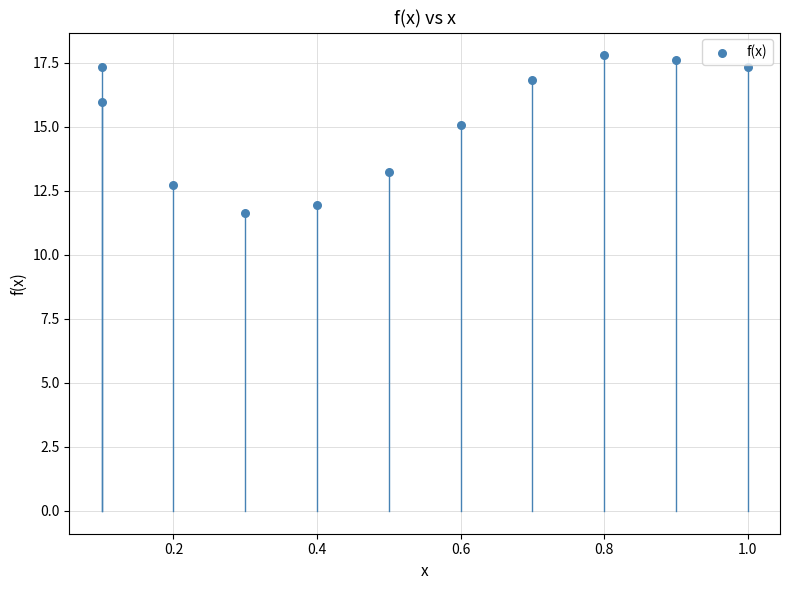

What Y value in the scatter plot is closest to 14?

13.2